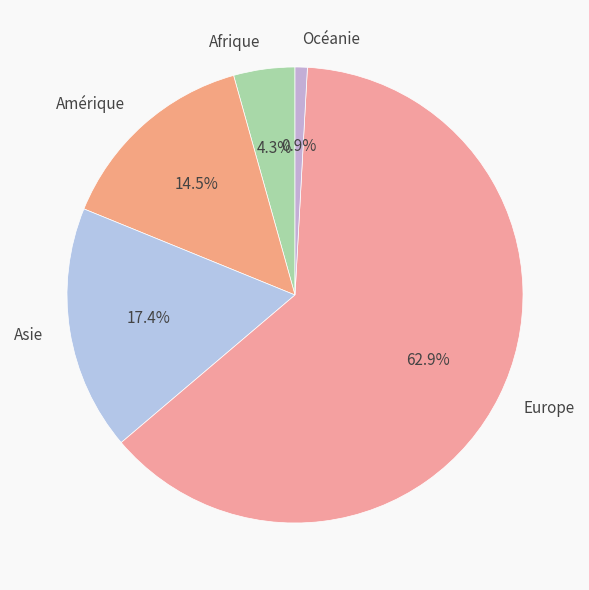

To the nearest percent, what is the average slice percentage?

20%